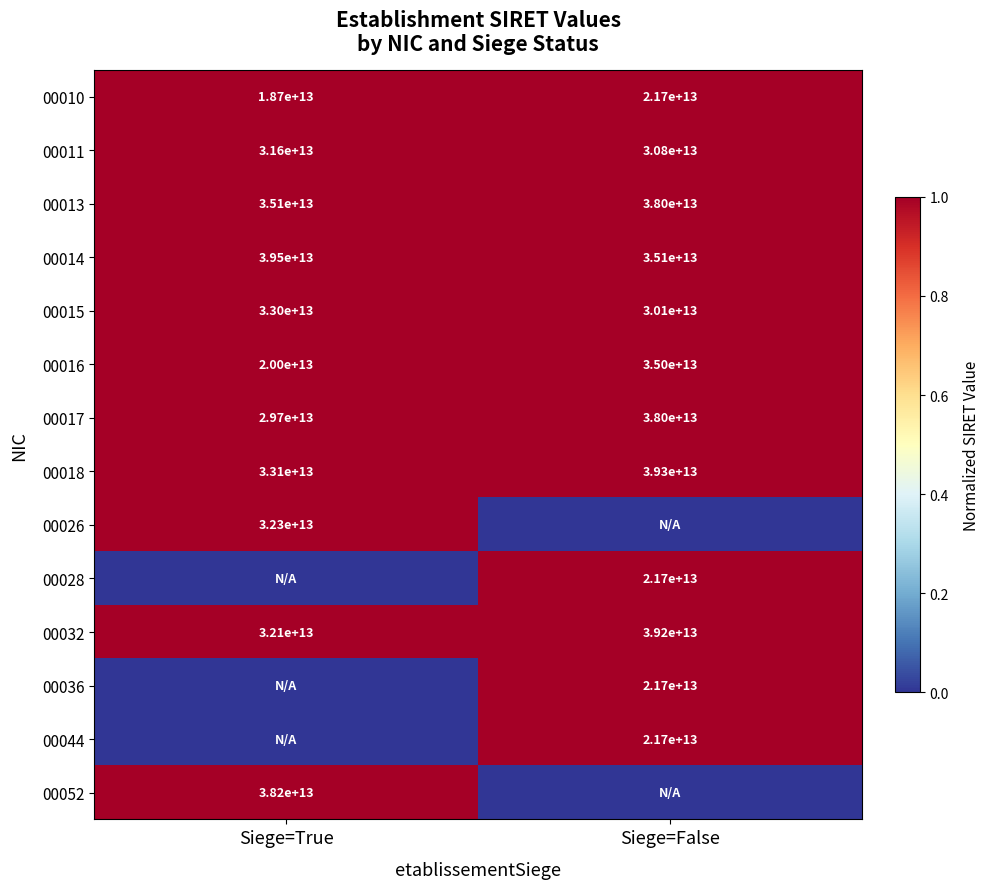

List the labels in order of 00016 value, smallest first.

Siege=True, Siege=False